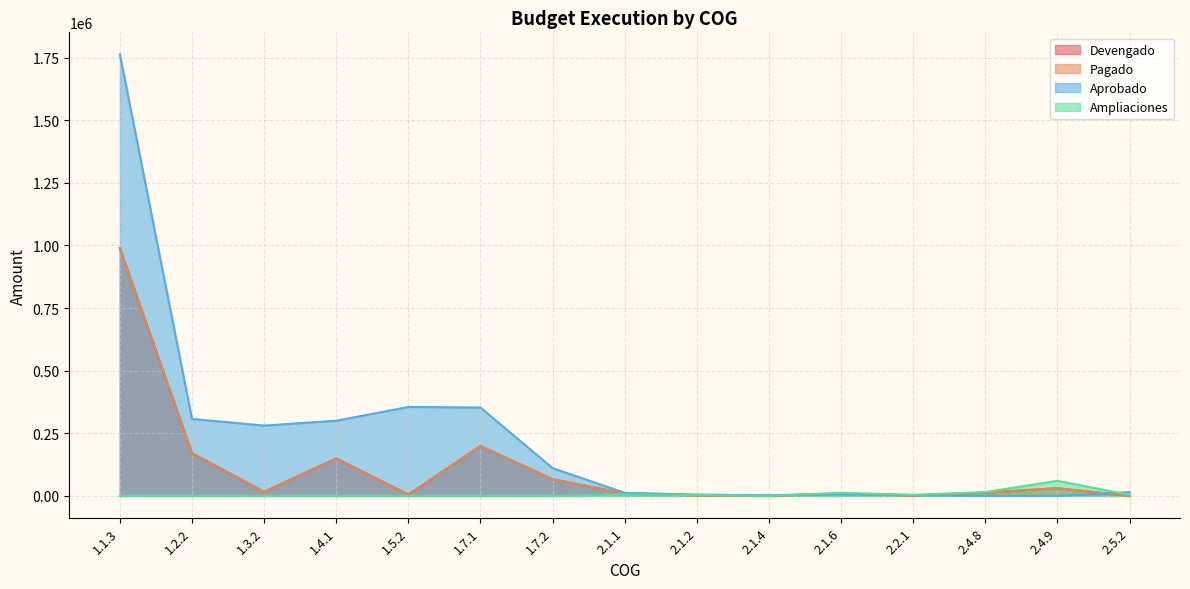

Is the value of Ampliaciones at 2.5.2 greater than the value of Aprobado at 2.1.2?

No